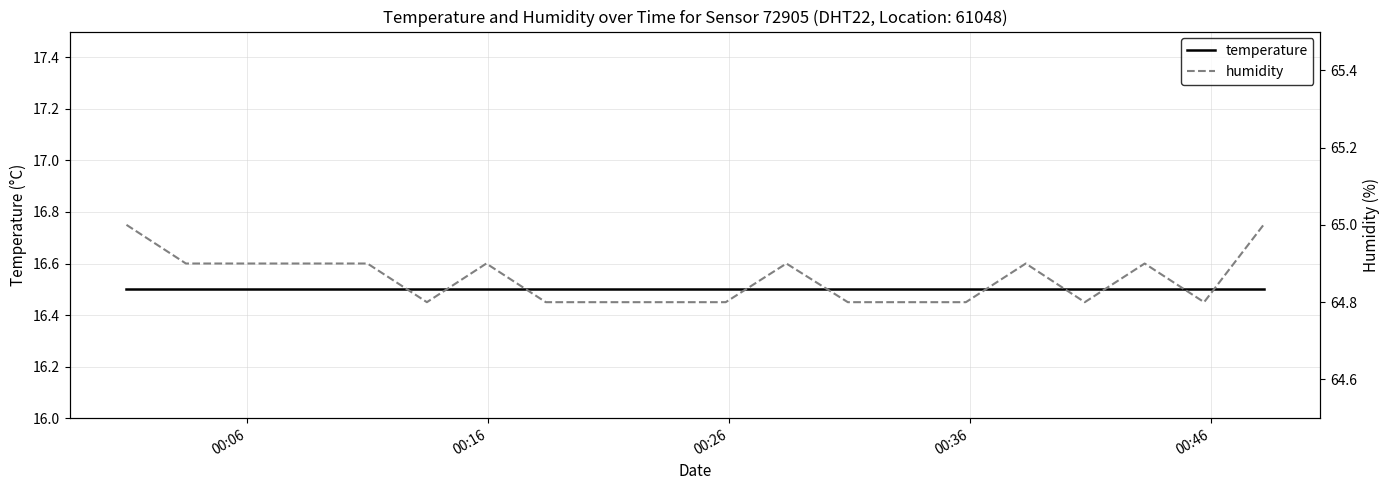

What is the minimum value for temperature?

16.5